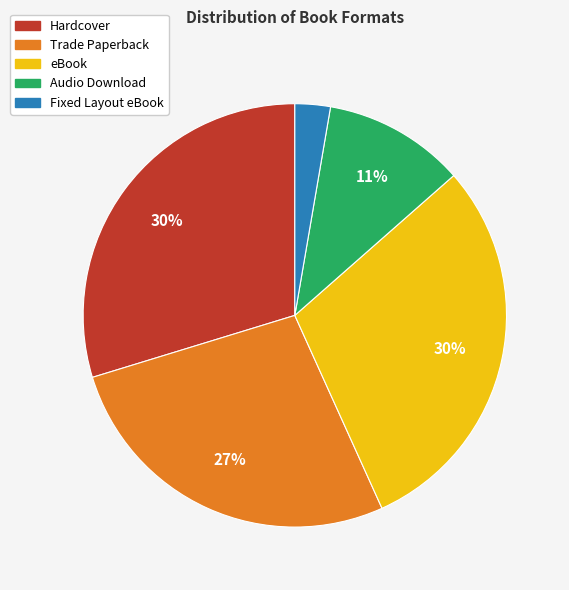

How many slices are in this pie chart?

5